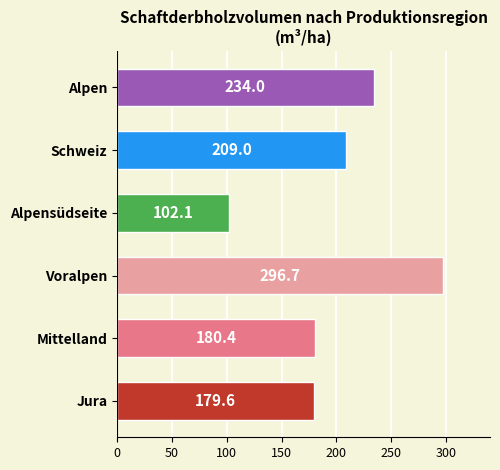

Rank the categories by value from lowest to highest.

Alpensüdseite, Jura, Mittelland, Schweiz, Alpen, Voralpen